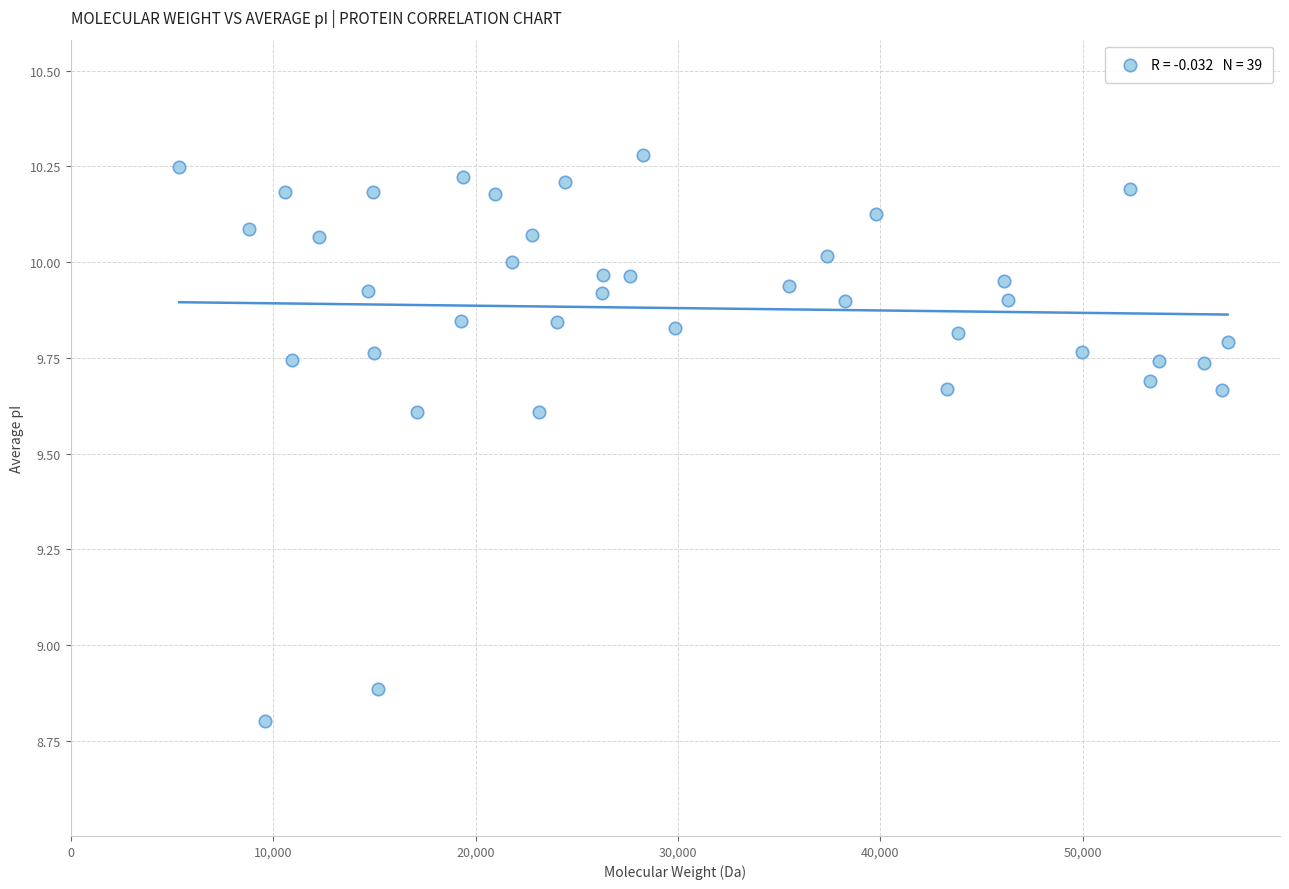

What is the range of Y values (max minus min)?

1.5